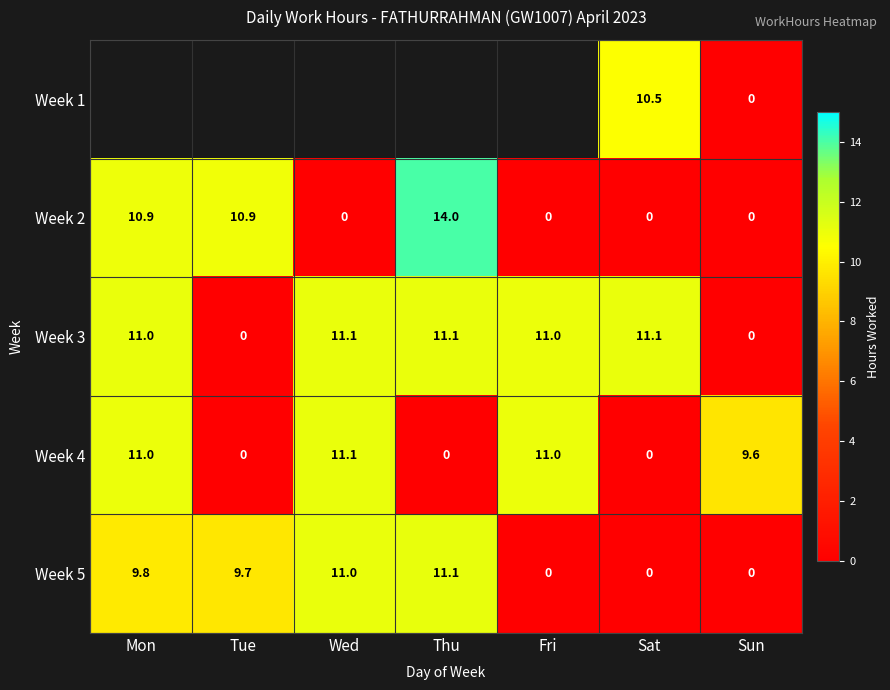

What is the difference between the highest and lowest values at Sat?

11.1